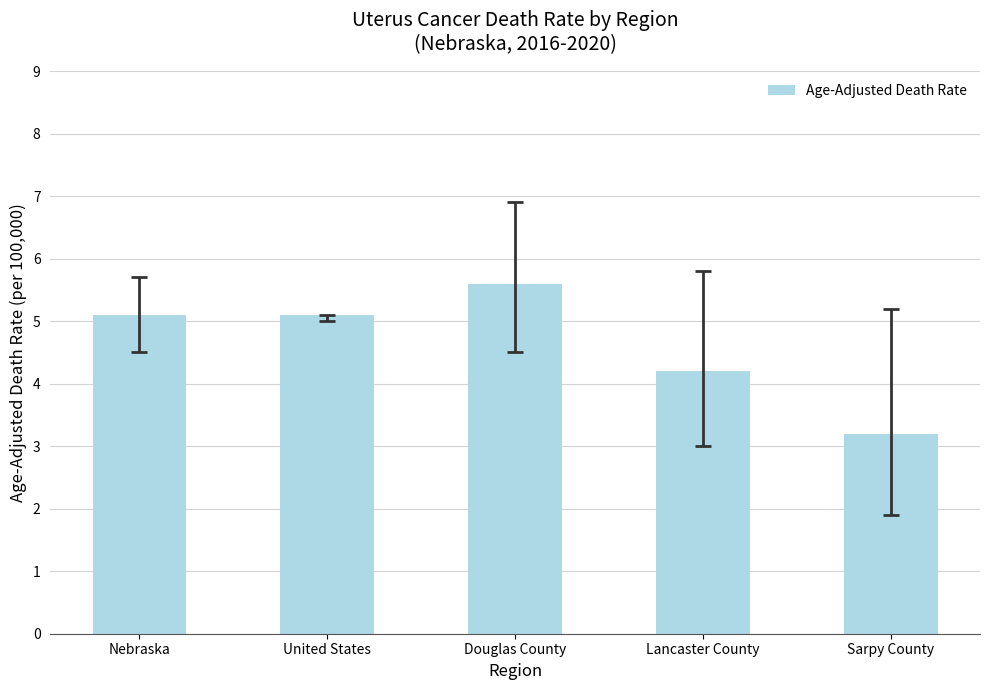

What is the change in value from Nebraska to Lancaster County?

-0.9